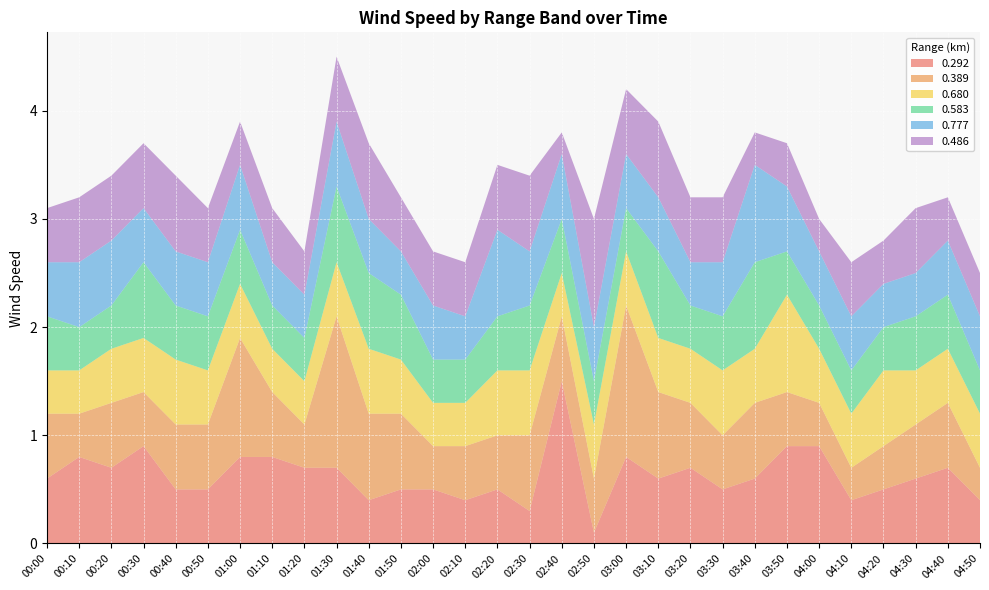

Reading right to left, list all the values displayed in this chart.

0.292: 04:50=0.4	04:40=0.7	04:30=0.6	04:20=0.5	04:10=0.4	04:00=0.9	03:50=0.9	03:40=0.6	03:30=0.5	03:20=0.7	03:10=0.6	03:00=0.8	02:50=0.1	02:40=1.5	02:30=0.3	02:20=0.5	02:10=0.4	02:00=0.5	01:50=0.5	01:40=0.4	01:30=0.7	01:20=0.7	01:10=0.8	01:00=0.8	00:50=0.5	00:40=0.5	00:30=0.9	00:20=0.7	00:10=0.8	00:00=0.6
0.389: 04:50=0.3	04:40=0.6	04:30=0.5	04:20=0.4	04:10=0.3	04:00=0.4	03:50=0.5	03:40=0.7	03:30=0.5	03:20=0.6	03:10=0.8	03:00=1.4	02:50=0.5	02:40=0.6	02:30=0.7	02:20=0.5	02:10=0.5	02:00=0.4	01:50=0.7	01:40=0.8	01:30=1.4	01:20=0.4	01:10=0.6	01:00=1.1	00:50=0.6	00:40=0.6	00:30=0.5	00:20=0.6	00:10=0.4	00:00=0.6
0.680: 04:50=0.5	04:40=0.5	04:30=0.5	04:20=0.7	04:10=0.5	04:00=0.5	03:50=0.9	03:40=0.5	03:30=0.6	03:20=0.5	03:10=0.5	03:00=0.5	02:50=0.5	02:40=0.4	02:30=0.6	02:20=0.6	02:10=0.4	02:00=0.4	01:50=0.5	01:40=0.6	01:30=0.5	01:20=0.4	01:10=0.4	01:00=0.5	00:50=0.5	00:40=0.6	00:30=0.5	00:20=0.5	00:10=0.4	00:00=0.4
0.583: 04:50=0.4	04:40=0.5	04:30=0.5	04:20=0.4	04:10=0.4	04:00=0.4	03:50=0.4	03:40=0.8	03:30=0.5	03:20=0.4	03:10=0.8	03:00=0.4	02:50=0.4	02:40=0.5	02:30=0.6	02:20=0.5	02:10=0.4	02:00=0.4	01:50=0.6	01:40=0.7	01:30=0.7	01:20=0.4	01:10=0.4	01:00=0.5	00:50=0.5	00:40=0.5	00:30=0.7	00:20=0.4	00:10=0.4	00:00=0.5
0.777: 04:50=0.5	04:40=0.5	04:30=0.4	04:20=0.4	04:10=0.5	04:00=0.5	03:50=0.6	03:40=0.9	03:30=0.5	03:20=0.4	03:10=0.5	03:00=0.5	02:50=0.5	02:40=0.6	02:30=0.5	02:20=0.8	02:10=0.4	02:00=0.5	01:50=0.4	01:40=0.5	01:30=0.6	01:20=0.4	01:10=0.4	01:00=0.6	00:50=0.5	00:40=0.5	00:30=0.5	00:20=0.6	00:10=0.6	00:00=0.5
0.486: 04:50=0.4	04:40=0.4	04:30=0.6	04:20=0.4	04:10=0.5	04:00=0.3	03:50=0.4	03:40=0.3	03:30=0.6	03:20=0.6	03:10=0.7	03:00=0.6	02:50=1.0	02:40=0.2	02:30=0.7	02:20=0.6	02:10=0.5	02:00=0.5	01:50=0.5	01:40=0.7	01:30=0.6	01:20=0.4	01:10=0.5	01:00=0.4	00:50=0.5	00:40=0.7	00:30=0.6	00:20=0.6	00:10=0.6	00:00=0.5